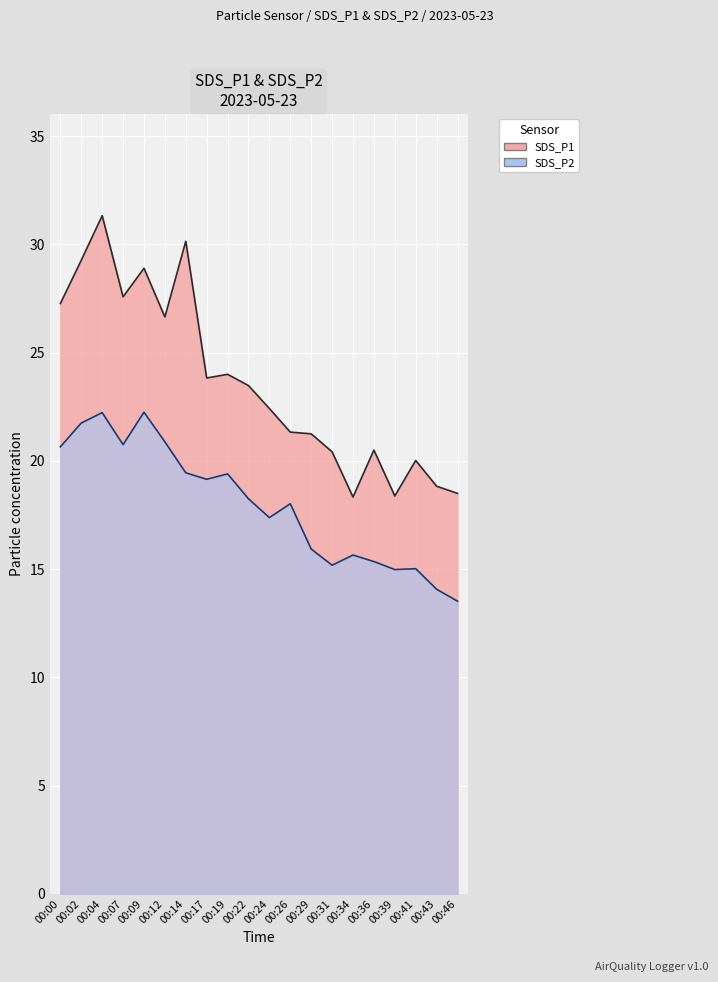

What are all the series names shown in the legend?

SDS_P1, SDS_P2